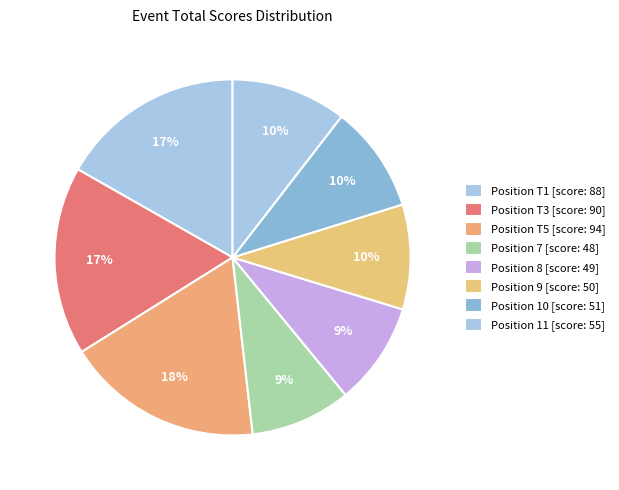

How many segments does this pie chart have?

8